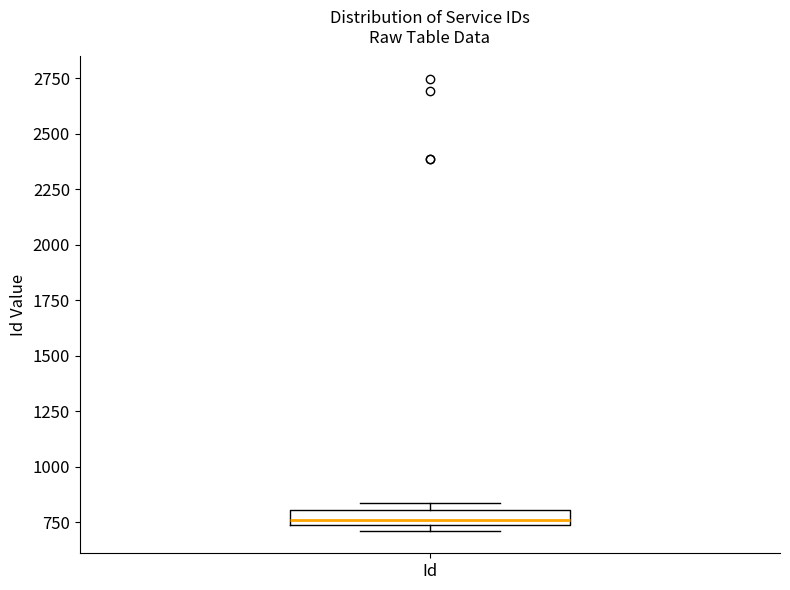

Where is the upper edge of the box for Id on the y-axis? The values are not printed on the chart, so give them approximately, as read against the axis.

800